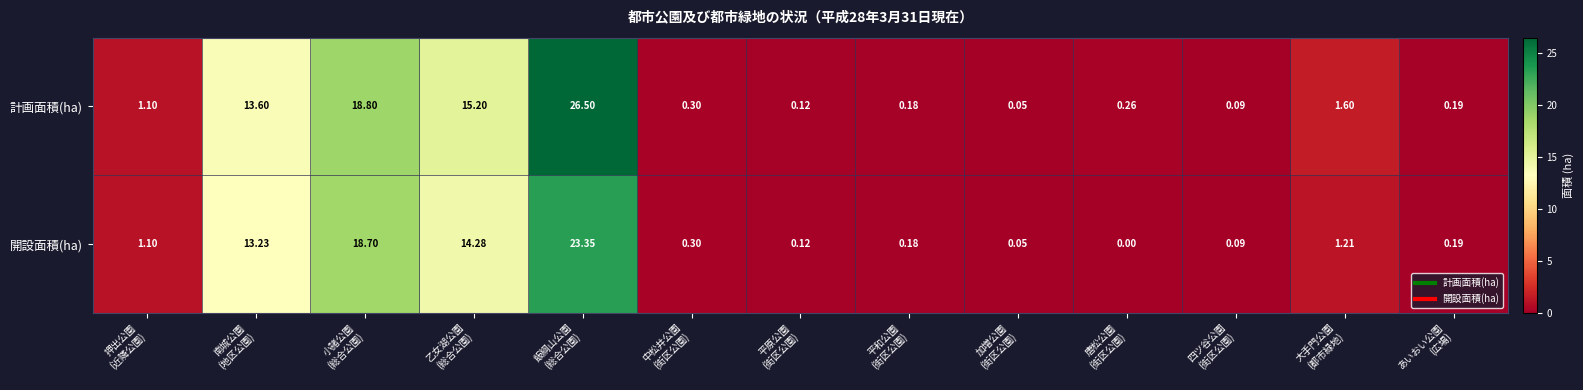

Rank the series by their maximum value, from highest to lowest.

計画面積(ha), 開設面積(ha)